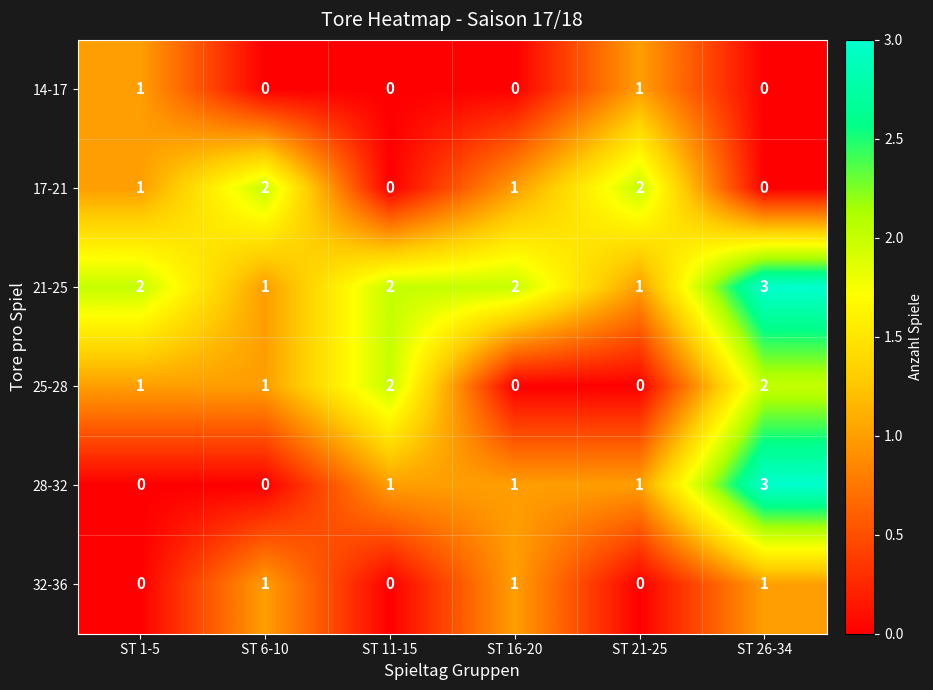

How many positive values does the 17-21 series have?

4